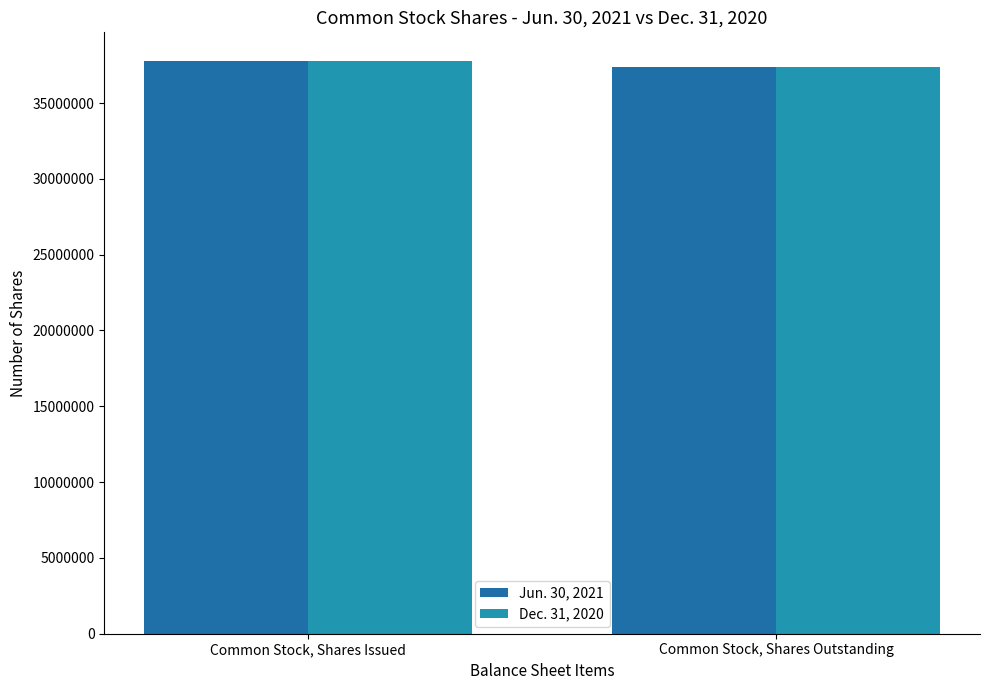

Reading left to right, extract all data points from this chart.

Jun. 30, 2021: 37772219	37368027
Dec. 31, 2020: 37772219	37368027